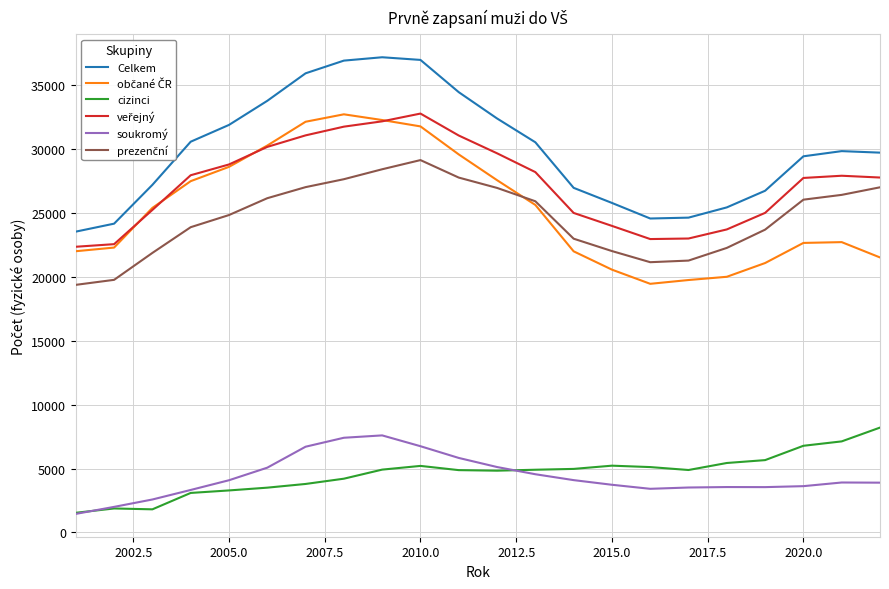

What is the greatest value displayed?

37189